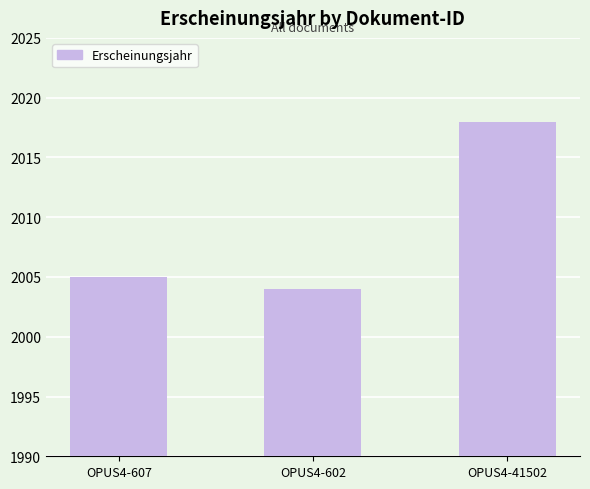

How many distinct data groups are displayed?

1